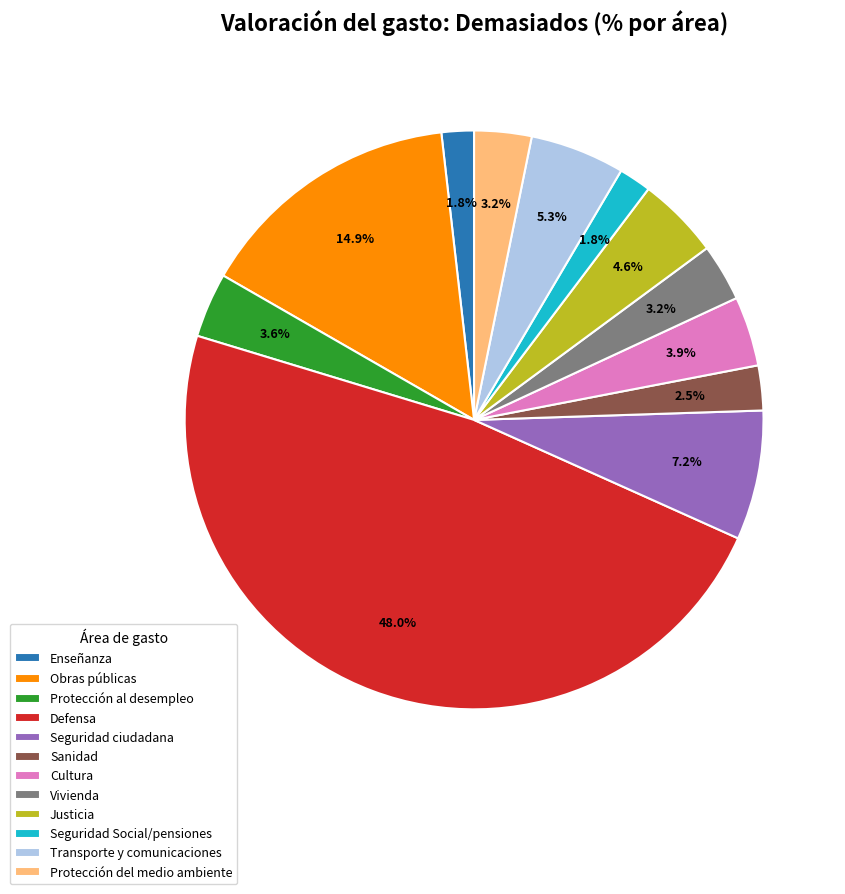

Is there any slice that represents more than half of the pie?

No